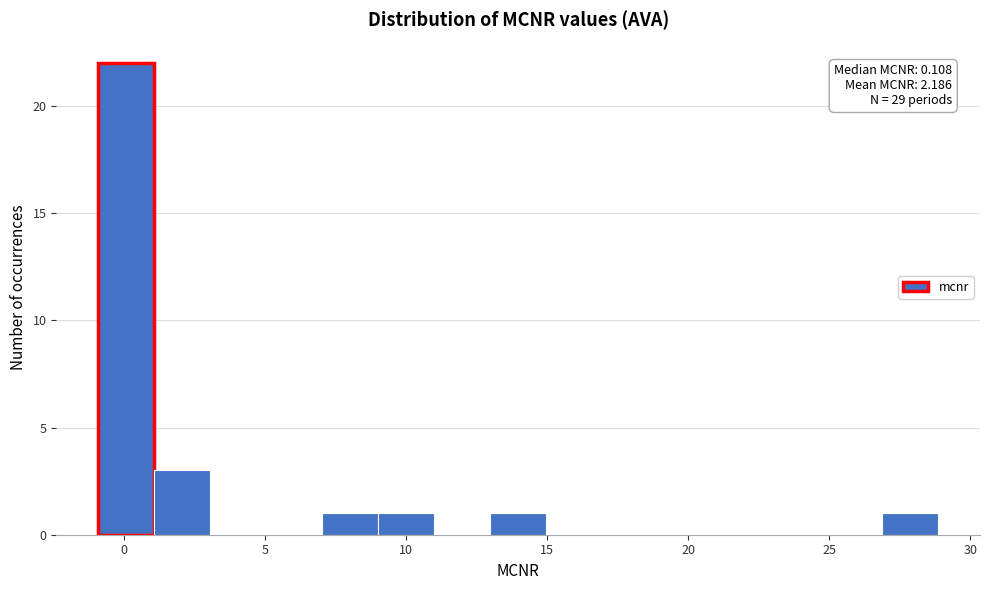

Read against the x-axis, roughly where is the centre of the tallest bar?

0.0